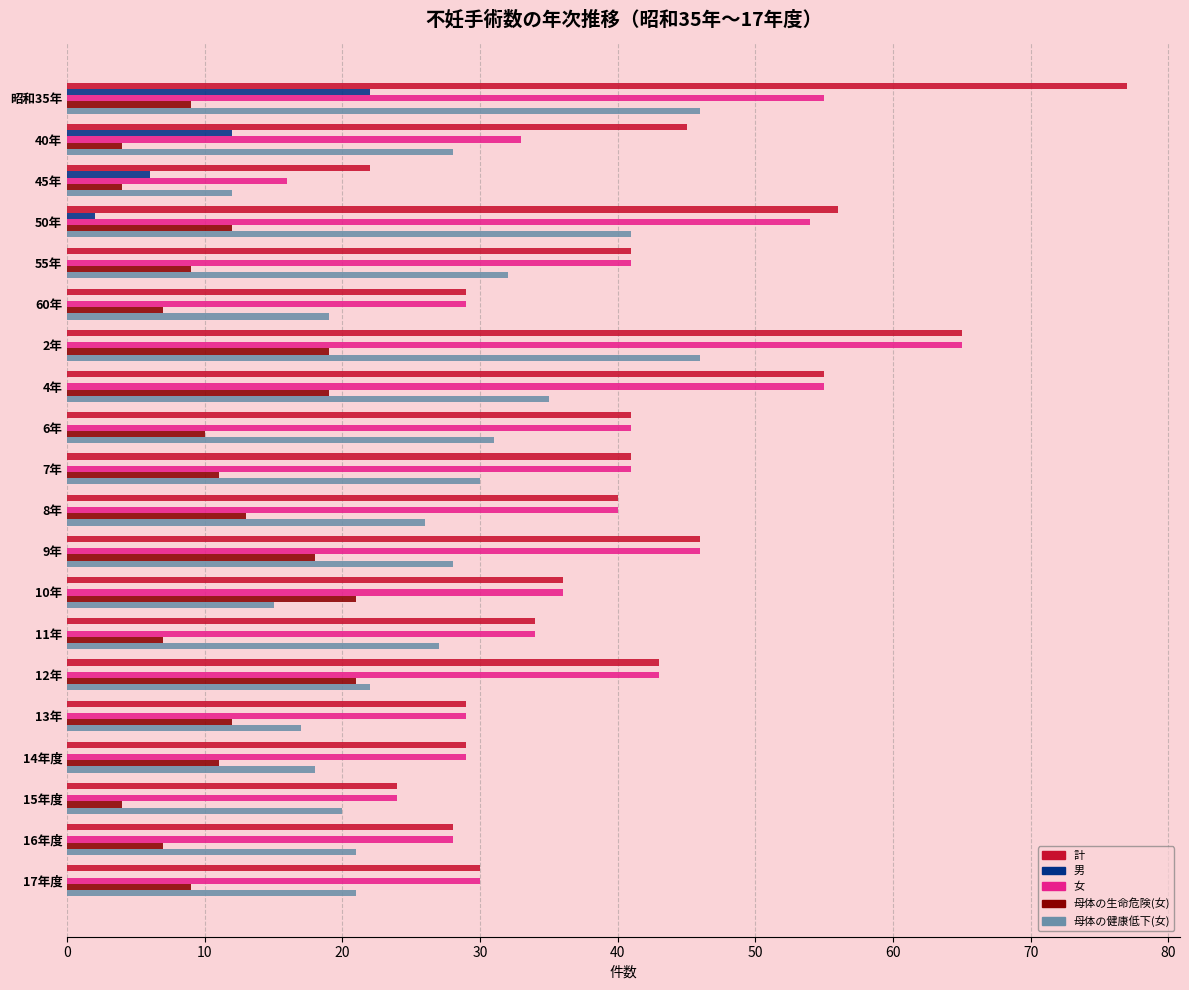

How many series are shown in this chart?

5